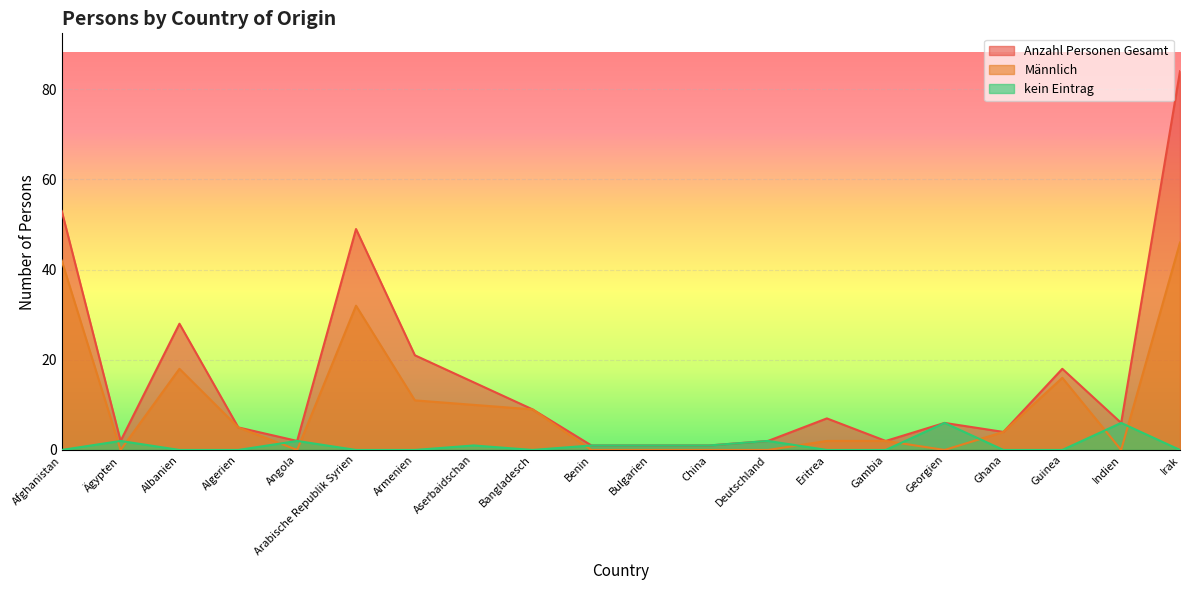

Between Indien and Bulgarien, which is larger?

Indien